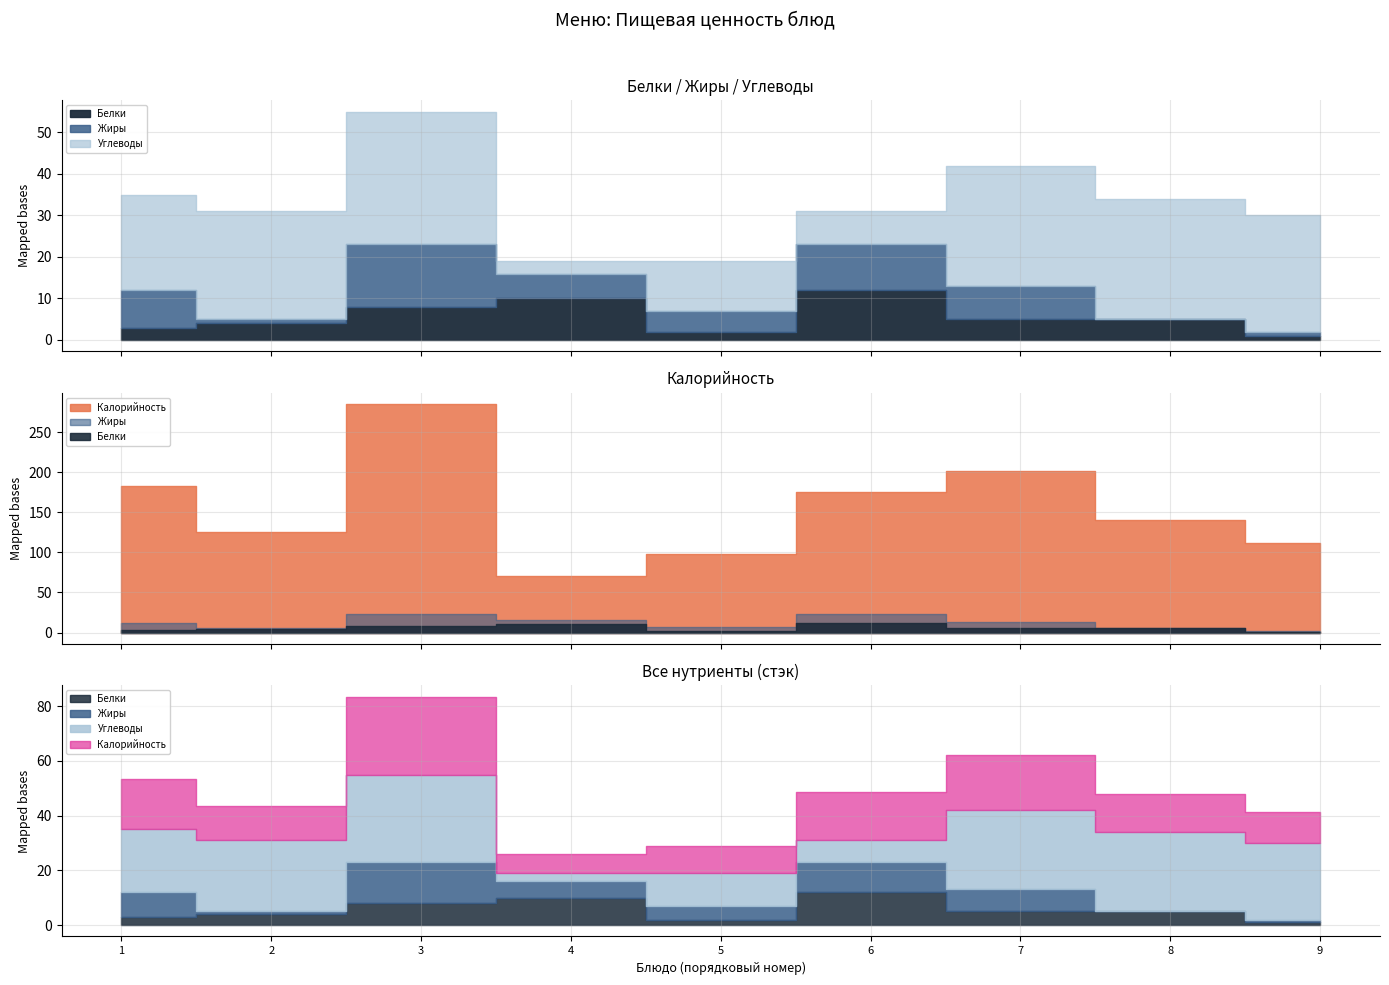

Reading left to right, list all the values displayed in this chart.

Калорийность: Каша молочная из риса и пшена=183	Какао с молоком=126	Бутерброд с маслом и сыром=285	Салат из свежих помидоров и огурцов=71	Борщ с капустой и картофелем=98	Тефтели мясные паровые=176	Макароны отварные с маслом=202	Хлеб пшеничный=141	Кисель из ягод=112
Белки: Каша молочная из риса и пшена=3	Какао с молоком=4	Бутерброд с маслом и сыром=8	Салат из свежих помидоров и огурцов=10	Борщ с капустой и картофелем=2	Тефтели мясные паровые=12	Макароны отварные с маслом=5	Хлеб пшеничный=5	Кисель из ягод=1
Жиры: Каша молочная из риса и пшена=9	Какао с молоком=1	Бутерброд с маслом и сыром=15	Салат из свежих помидоров и огурцов=6	Борщ с капустой и картофелем=5	Тефтели мясные паровые=11	Макароны отварные с маслом=8	Хлеб пшеничный=0	Кисель из ягод=1
Углеводы: Каша молочная из риса и пшена=23	Какао с молоком=26	Бутерброд с маслом и сыром=32	Салат из свежих помидоров и огурцов=3	Борщ с капустой и картофелем=12	Тефтели мясные паровые=8	Макароны отварные с маслом=29	Хлеб пшеничный=29	Кисель из ягод=28